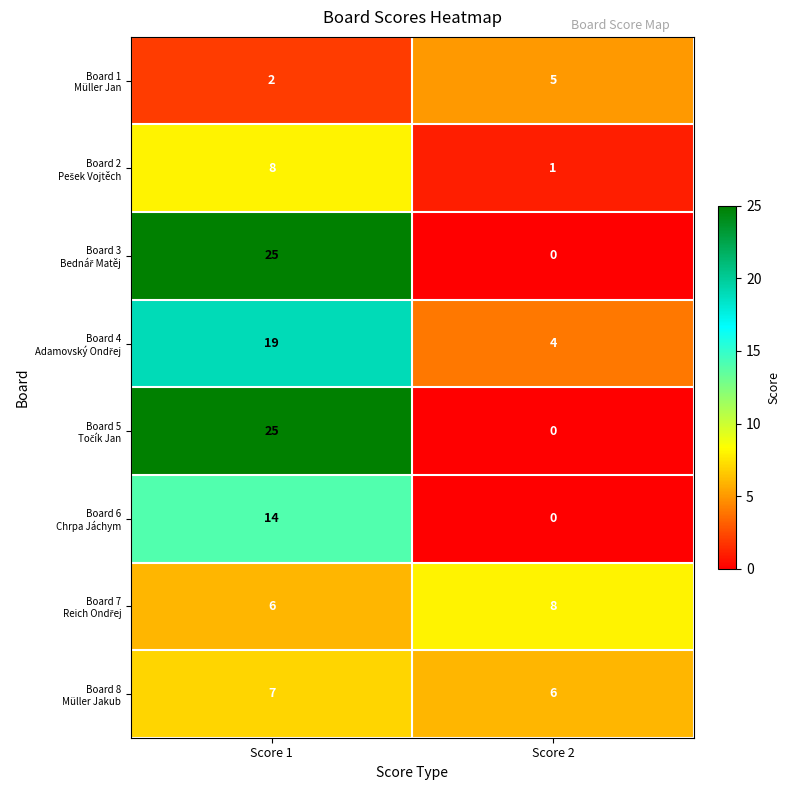

At which category does the chart reach its minimum across all series?

Score 2